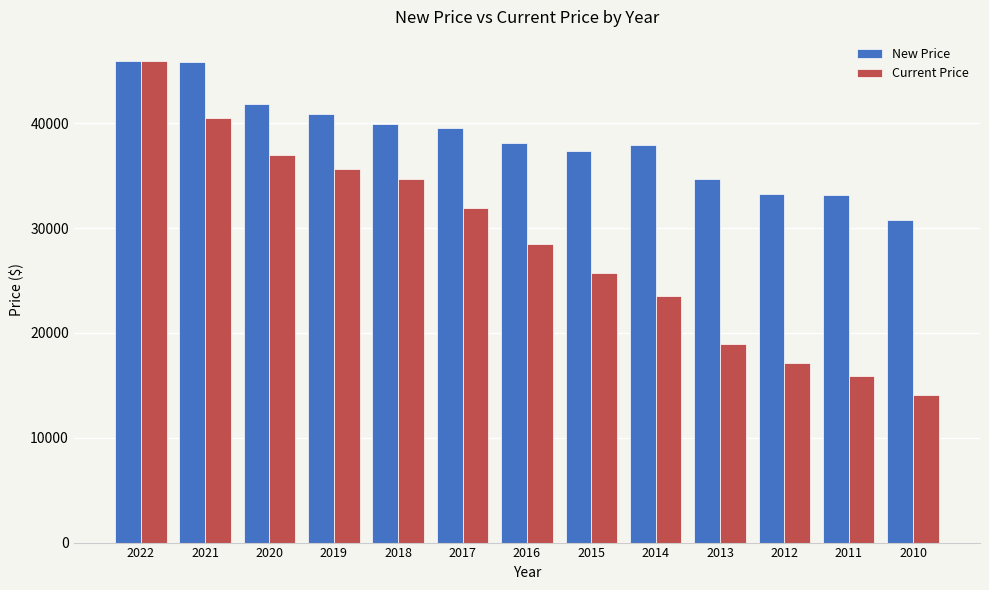

What is the total value across all series at 2015?

63049